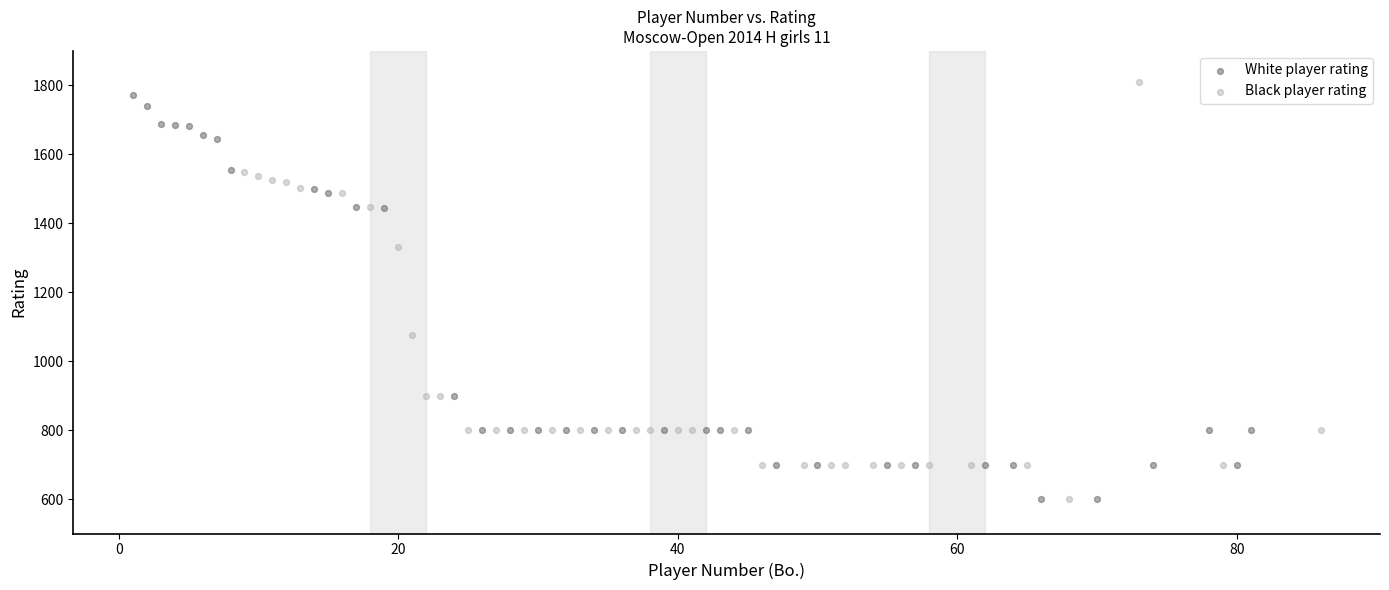

Which series has the largest Y range (max minus min)?

Black player rating